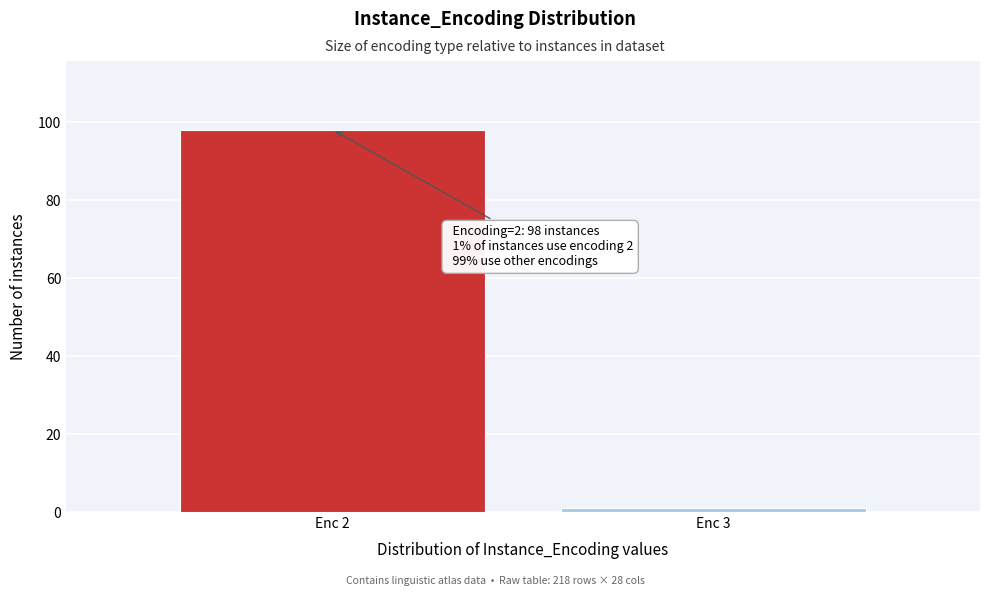

Reading left to right, extract all data points from this chart.

Enc 2=98	Enc 3=1